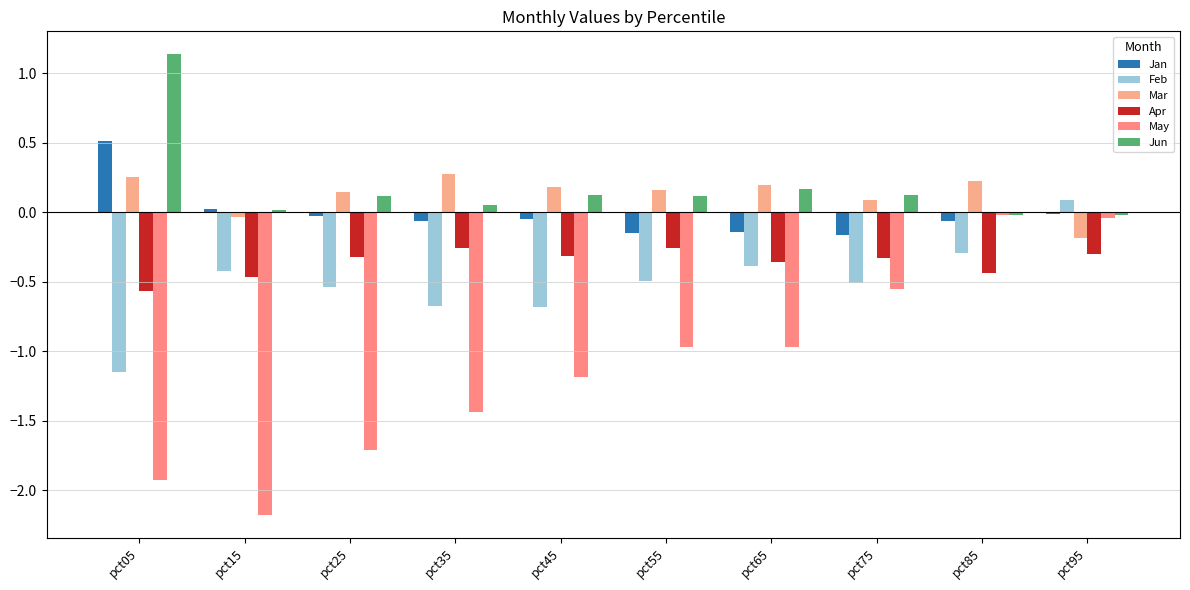

At which label does Mar reach its peak?

pct35